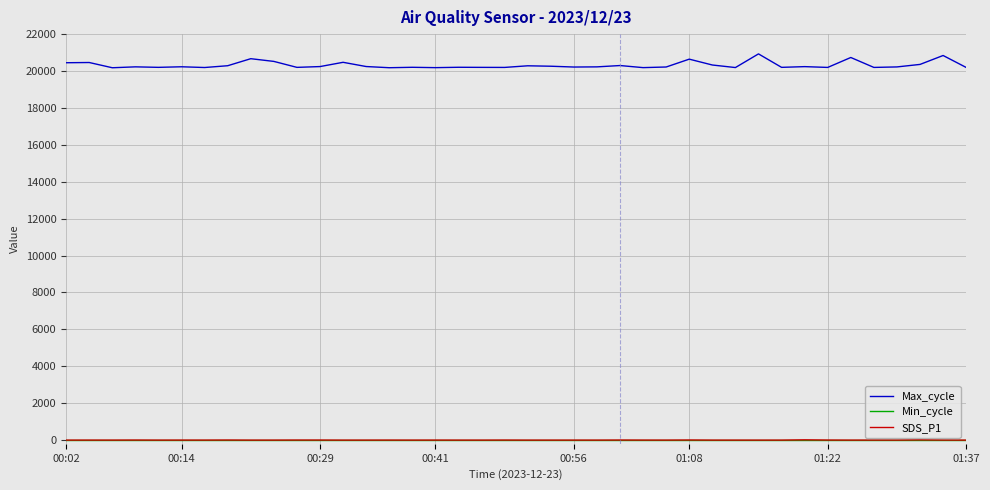

How many values in the Max_cycle series are below 20226?

20